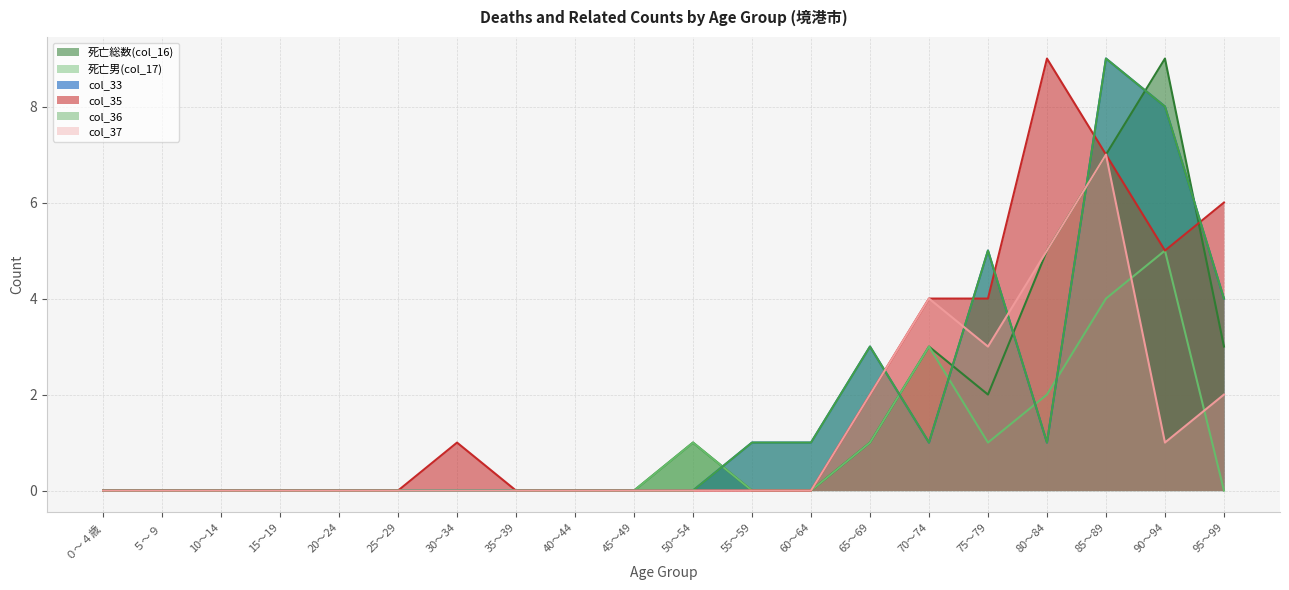

True or false: 死亡男(col_17) and 死亡総数(col_16) intersect in this chart.

False